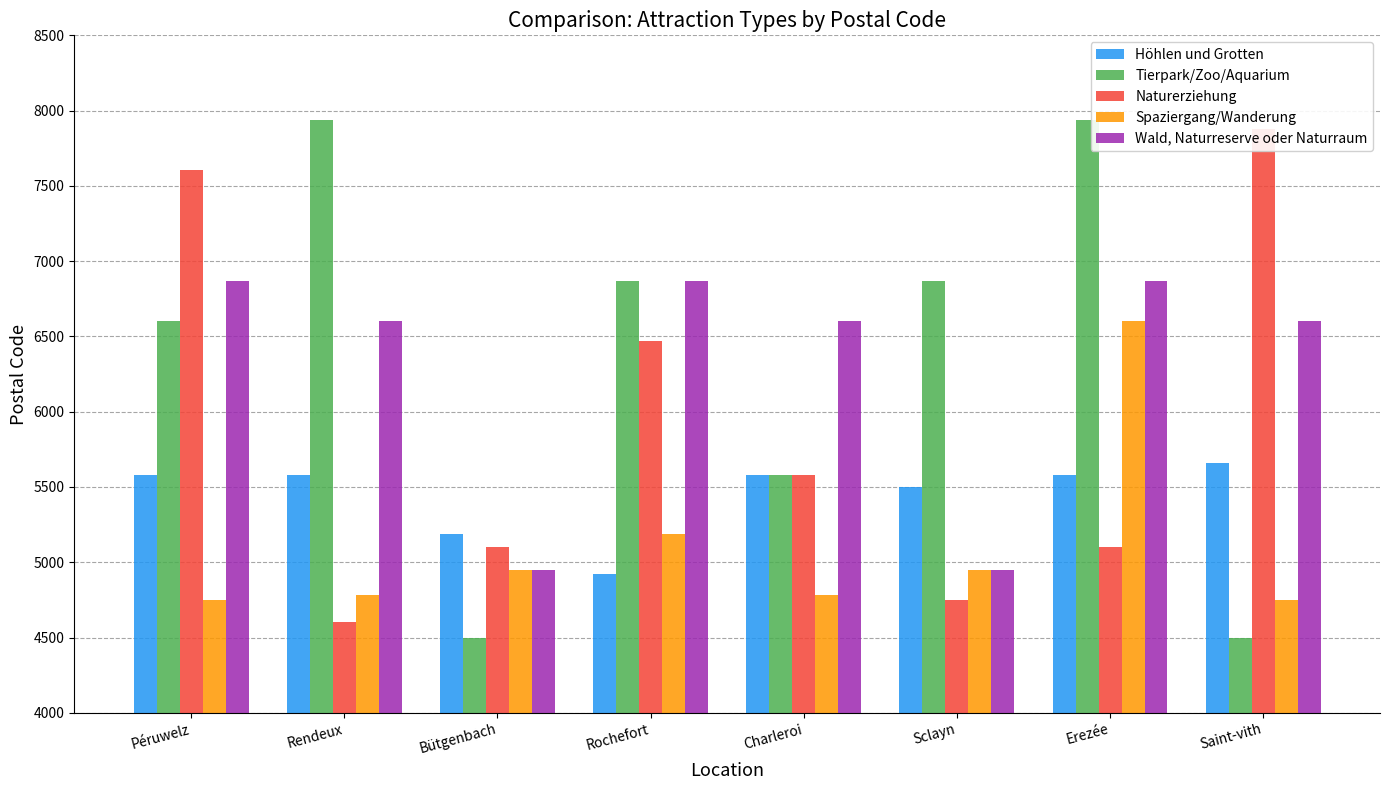

Is it true that Naturerziehung equals 5100 at Bütgenbach?

True